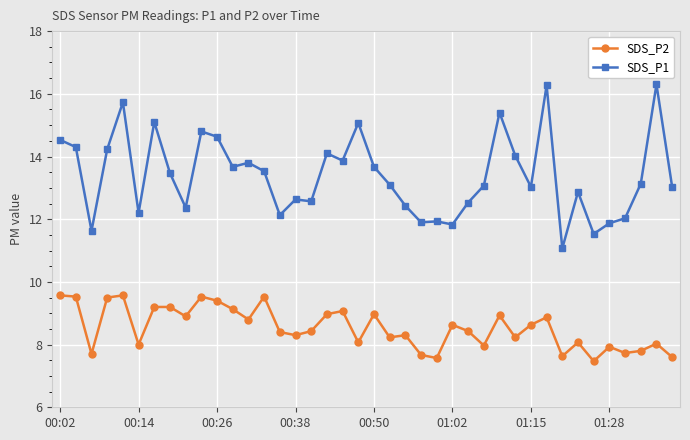

True or false: SDS_P2 has more than 1 points higher than both neighbors.

True